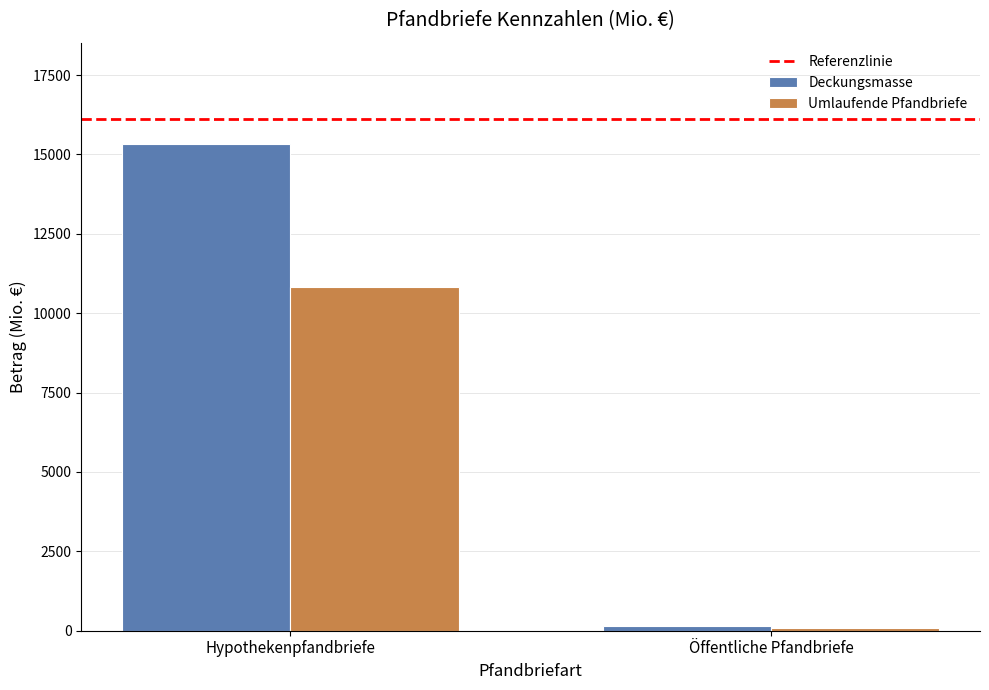

List the series in order of their overall mean, lowest first.

Umlaufende Pfandbriefe, Deckungsmasse